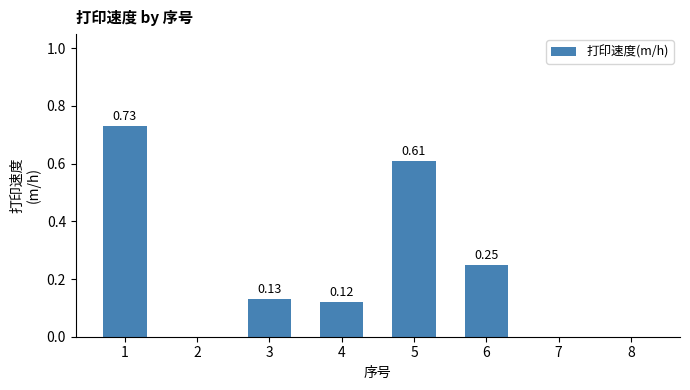

What is the change in value from 3 to 6?

+0.1